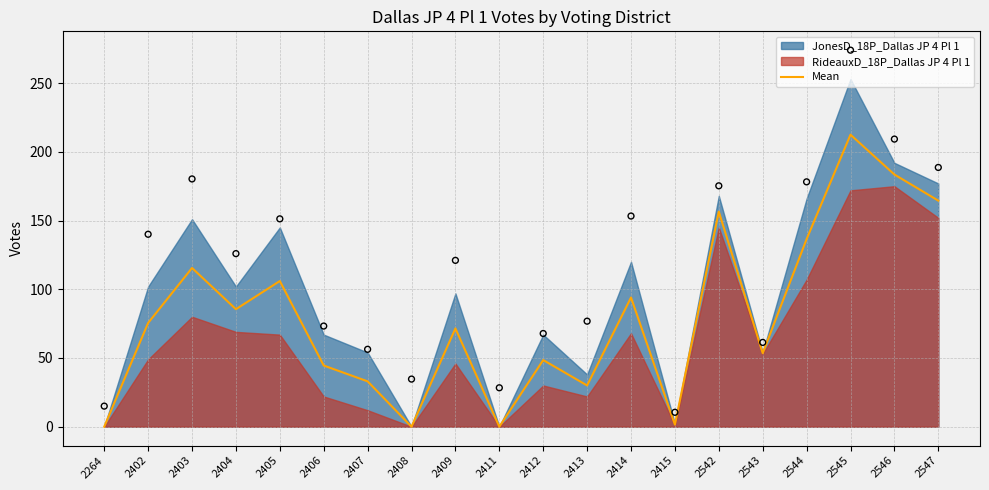

What is the change in value from 2264 to 2415?

+1.5